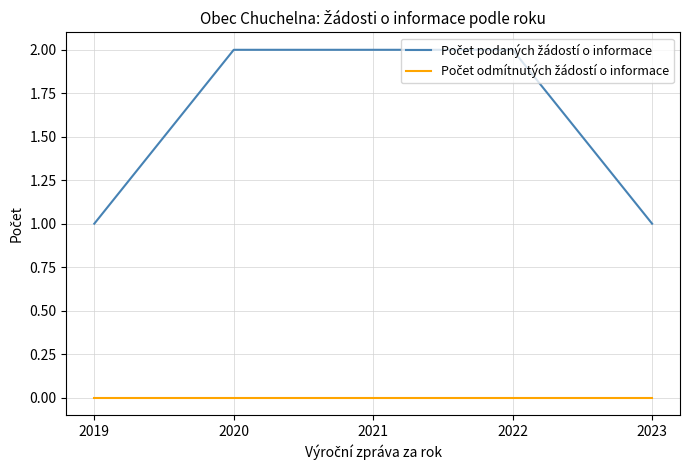

Read the Počet podaných žádostí o informace value at 2020.

2